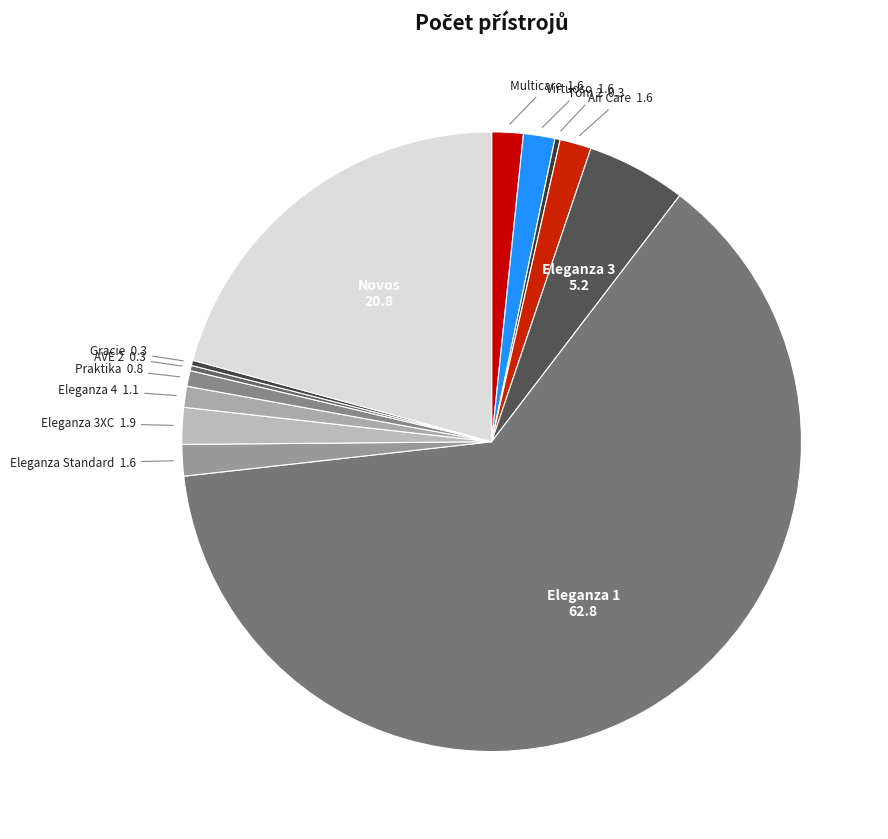

Which has a higher value, Eleganza 3 or Eleganza 1?

Eleganza 1